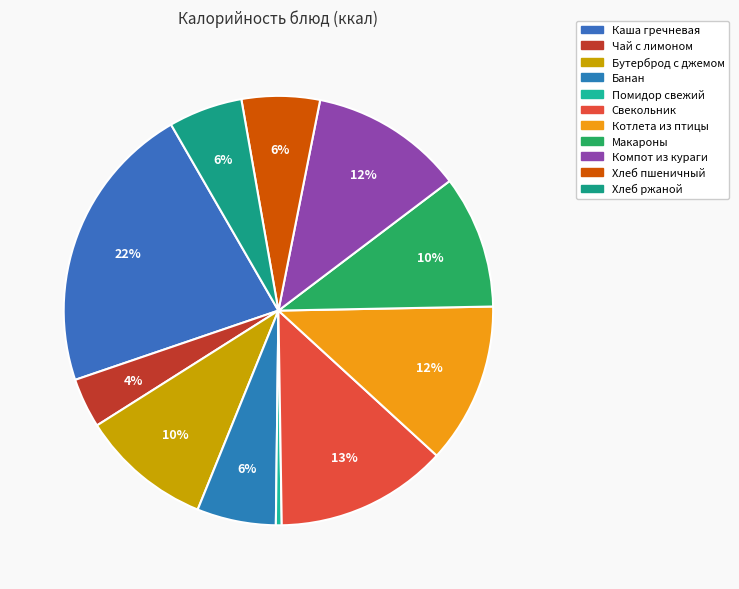

Approximately how many times larger is the value at Чай с лимоном compared to Компот из кураги?

0.3